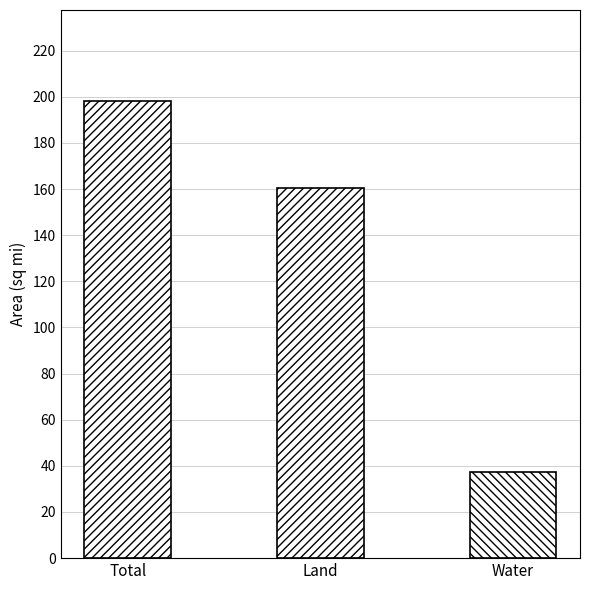

How many series are shown in this chart?

1